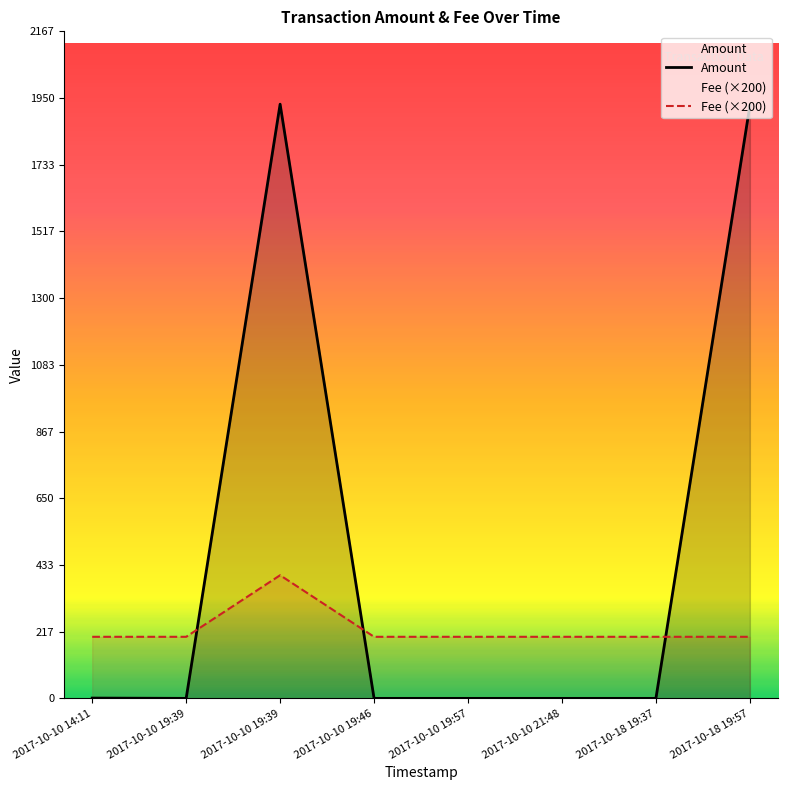

True or false: Fee (×200) has a value of 200.0 at 2017-10-10 19:46.

True